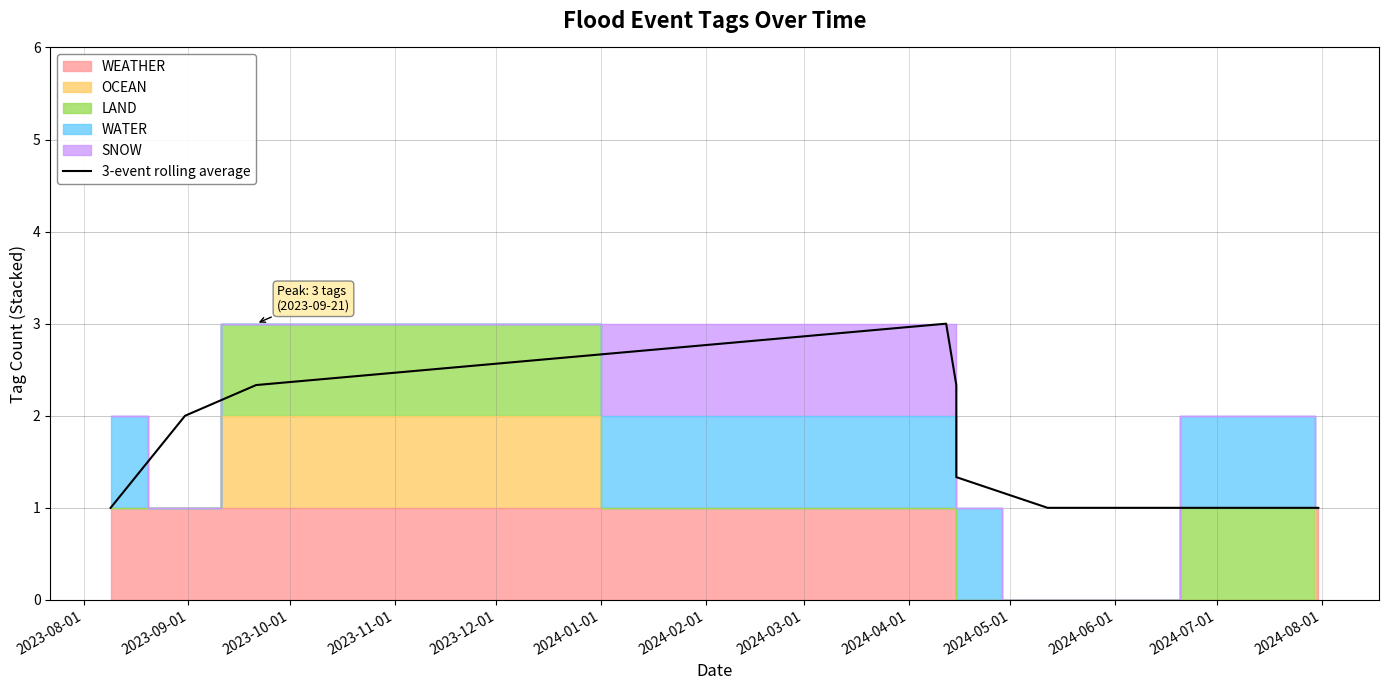

Rank the categories by value from lowest to highest.

2023-08-01, 2024-02-01, 2024-03-01, 2024-04-01, 2024-01-01, 2023-09-01, 2023-10-01, 2023-12-01, 2023-11-01